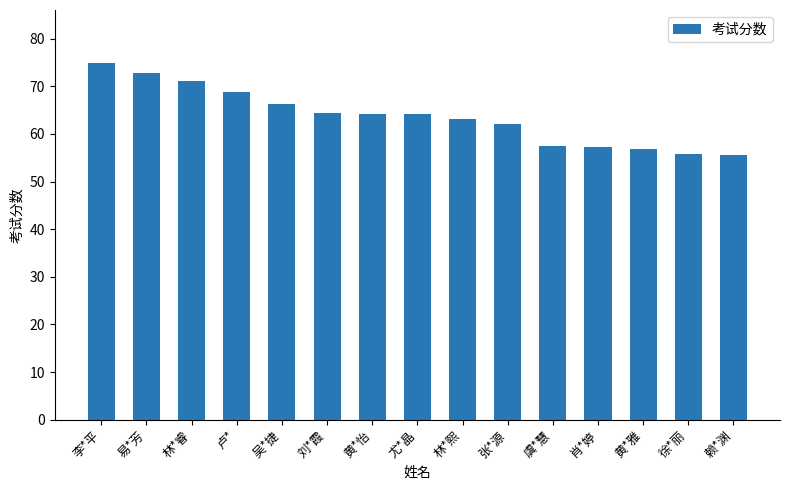

What value does the data have at 林*熙?

63.1